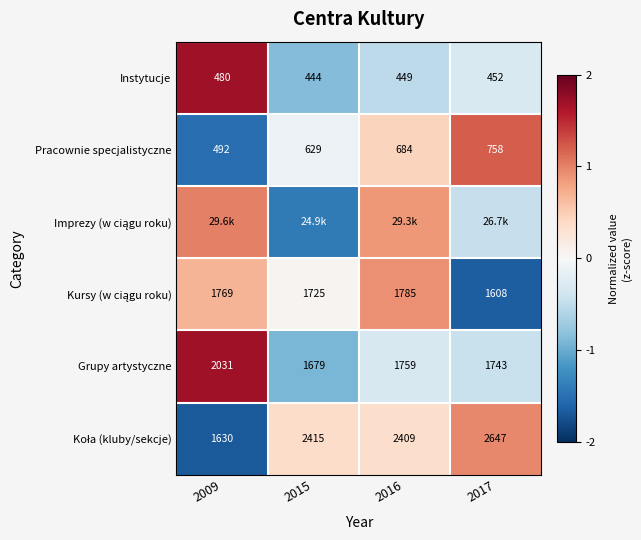

Rank the categories by Grupy artystyczne value from lowest to highest.

2015, 2017, 2016, 2009